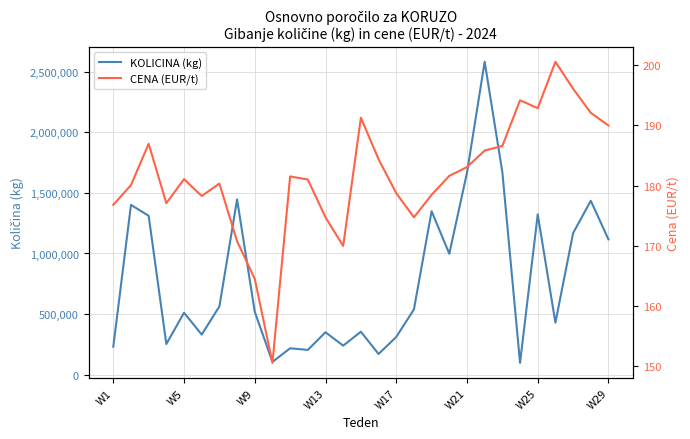

The value of KOLICINA (kg) at W25 is 1322548.0. True or false?

True